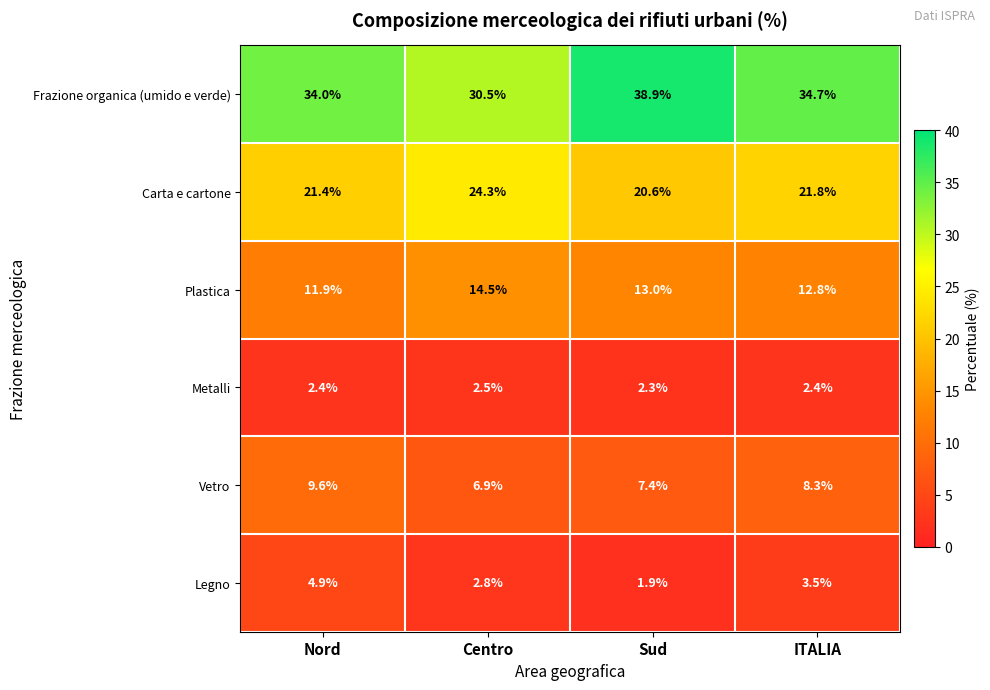

Rank the series by their maximum value, from highest to lowest.

Frazione organica (umido e verde), Carta e cartone, Plastica, Vetro, Legno, Metalli